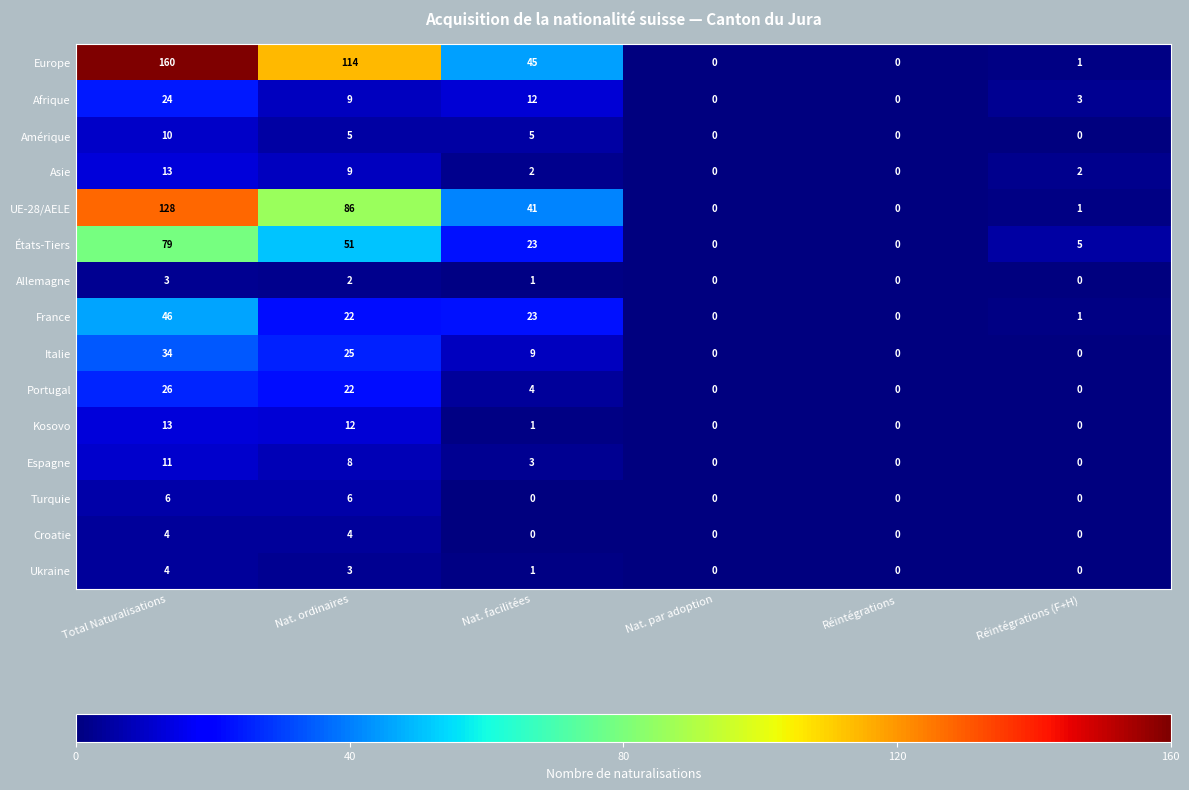

Which category has the highest value across all series?

Total Naturalisations